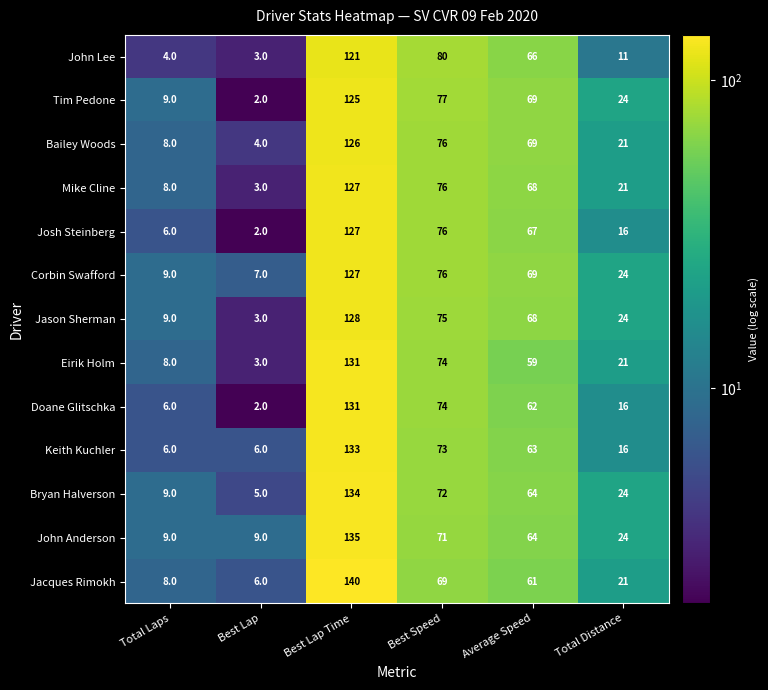

Which series has the largest range (max minus min)?

Jacques Rimokh